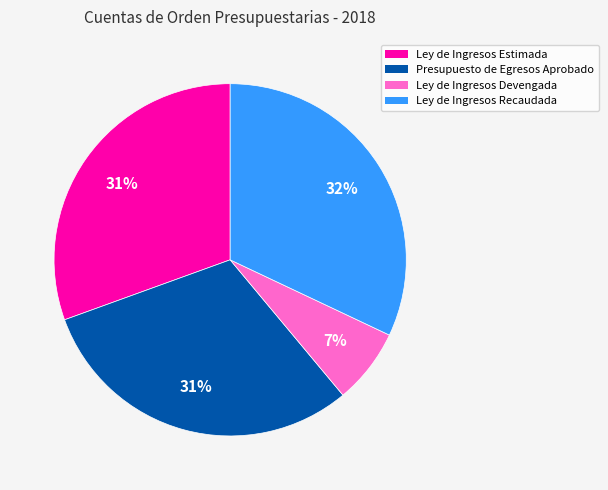

How many segments does this pie chart have?

4